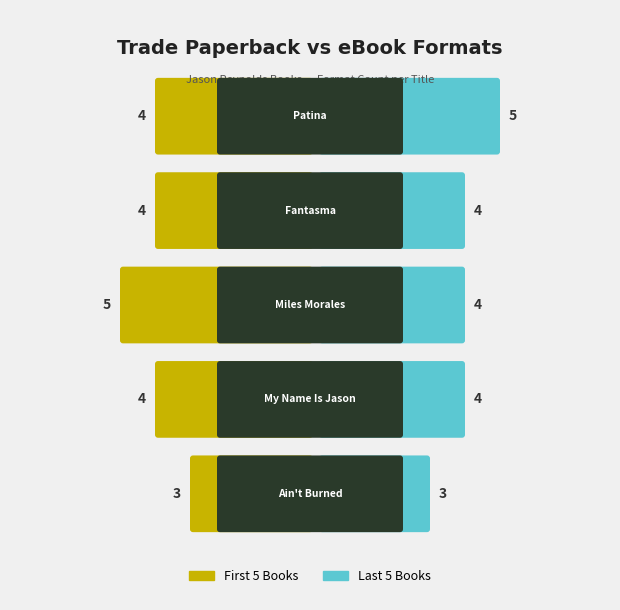

Between 1 and 5, which series saw the biggest shift?

Patina (Spanish Edition)